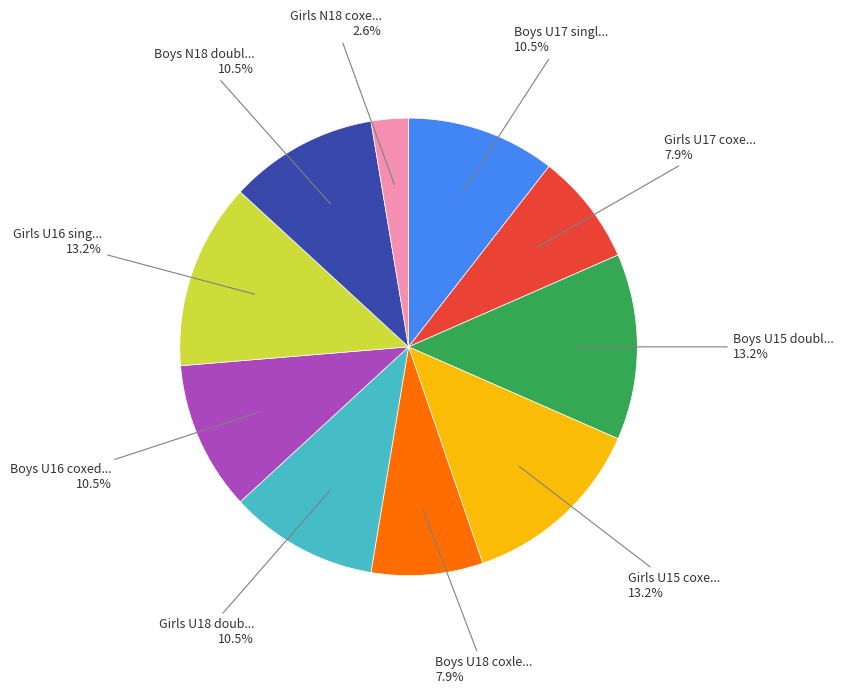

To the nearest percent, what is the difference between the largest and smallest slice percentages?

11%